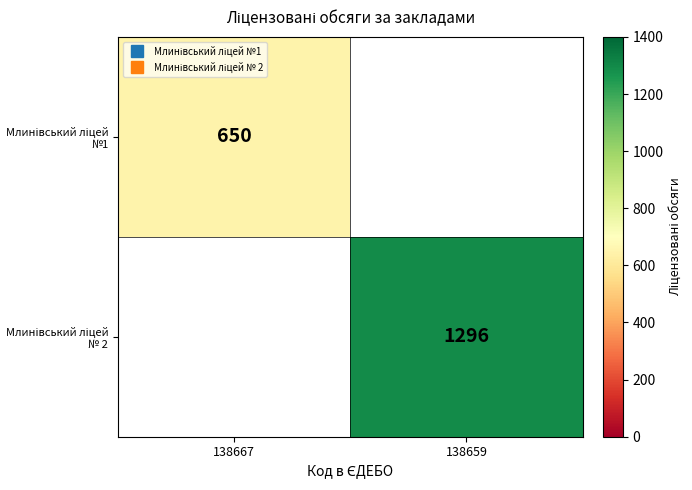

At which label is Млинівський ліцей №1 closest to 650?

138667